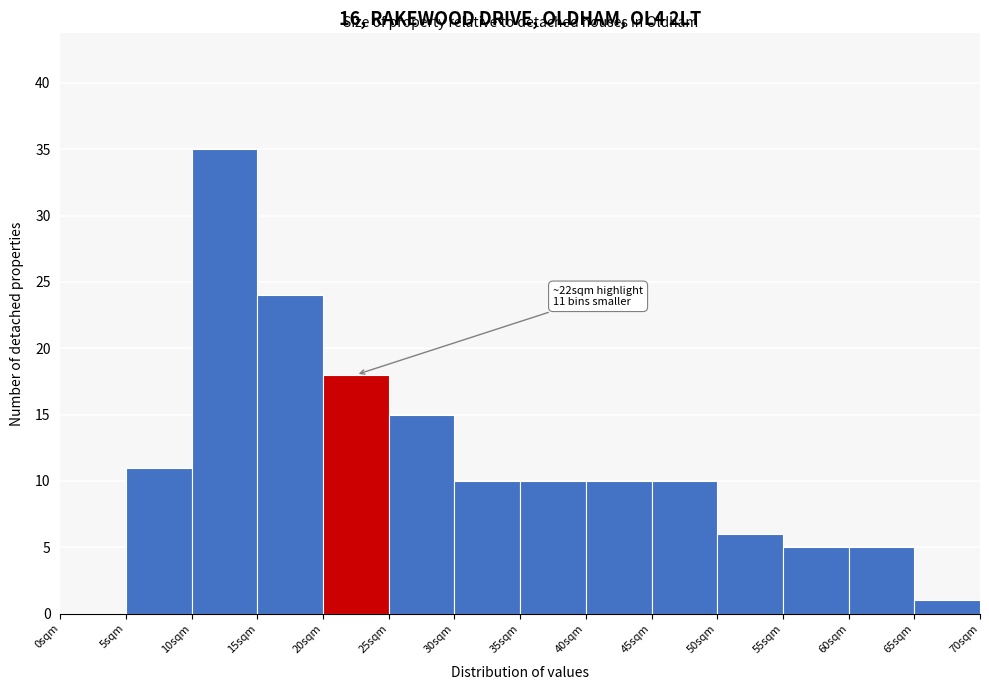

Which range on the x-axis has the tallest bar?

10 to 15